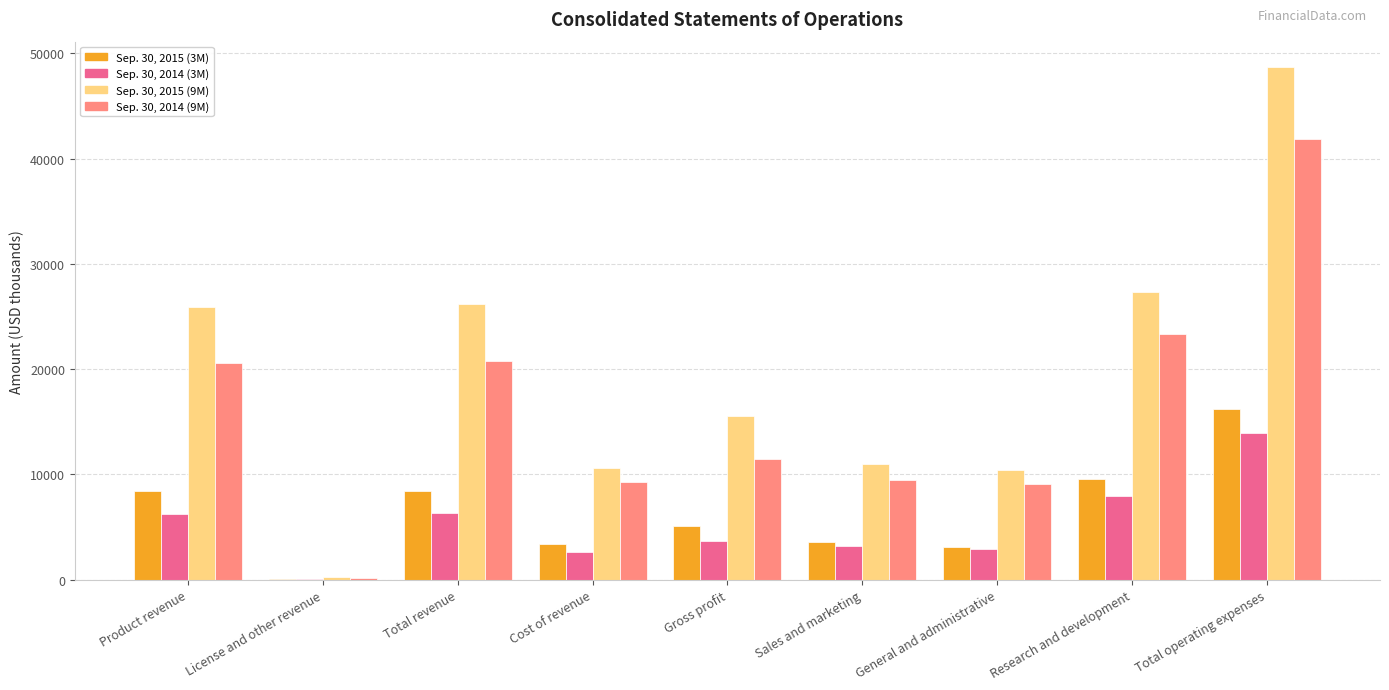

At which category does the chart reach its peak across all series?

Total operating expenses